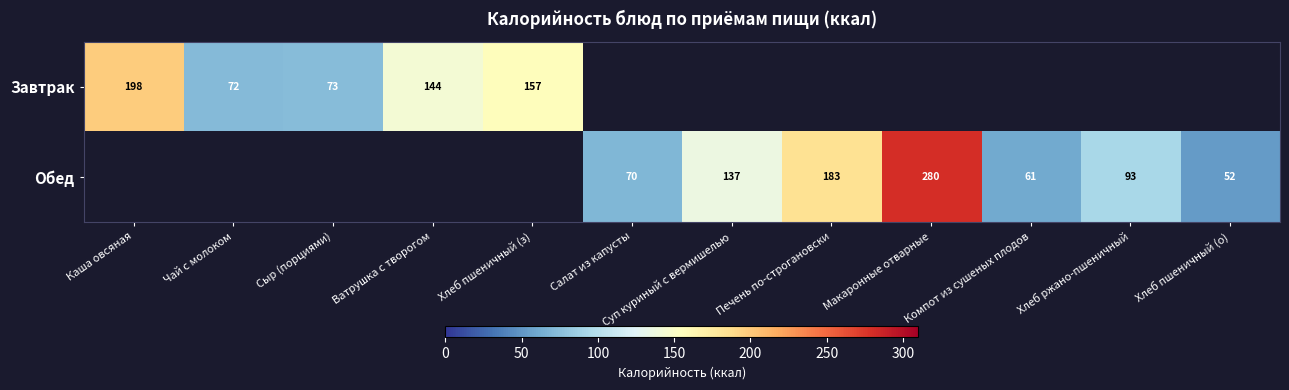

The value of Обед at Макаронные отварные is 280. True or false?

True